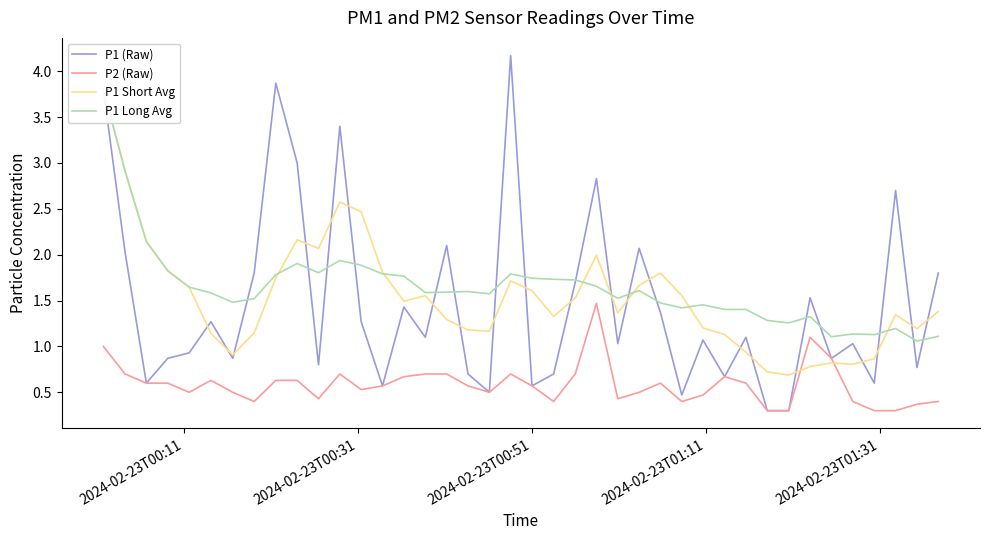

What is the average value of the P1 Long Avg series?

1.6